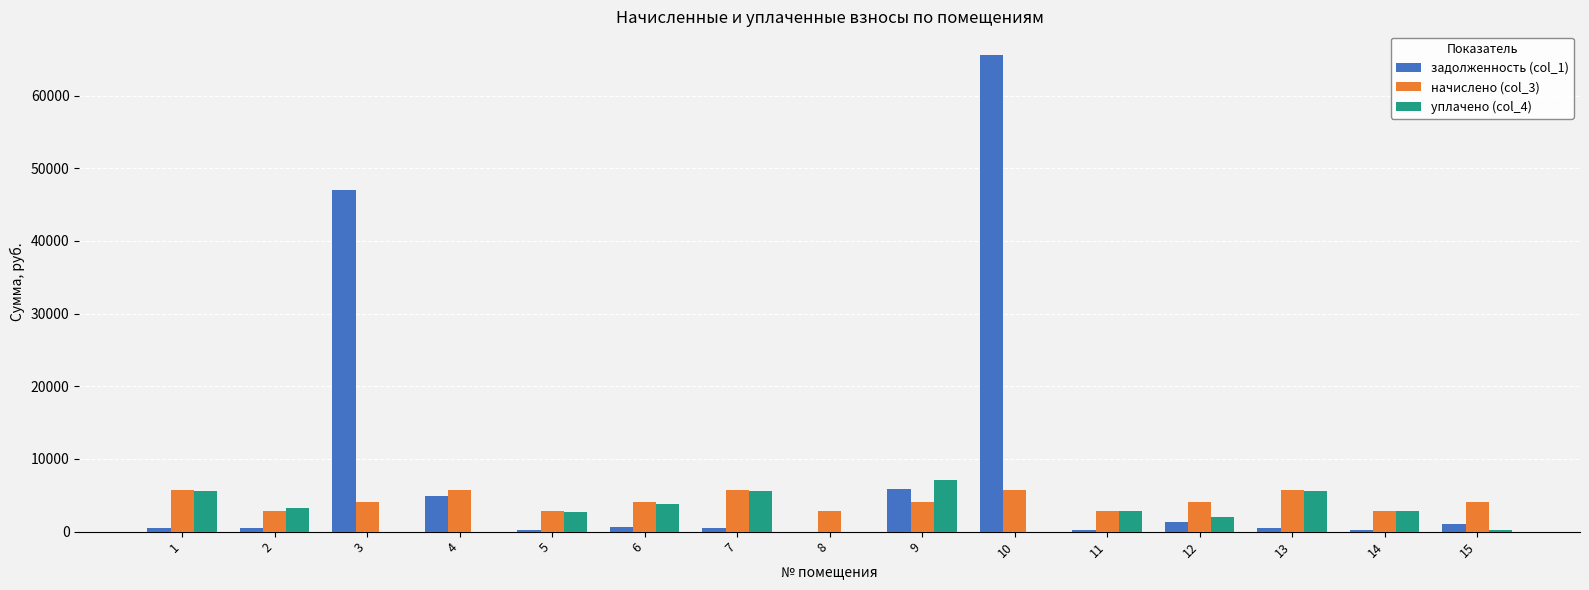

Which series has the largest total across all categories?

задолженность (col_1)